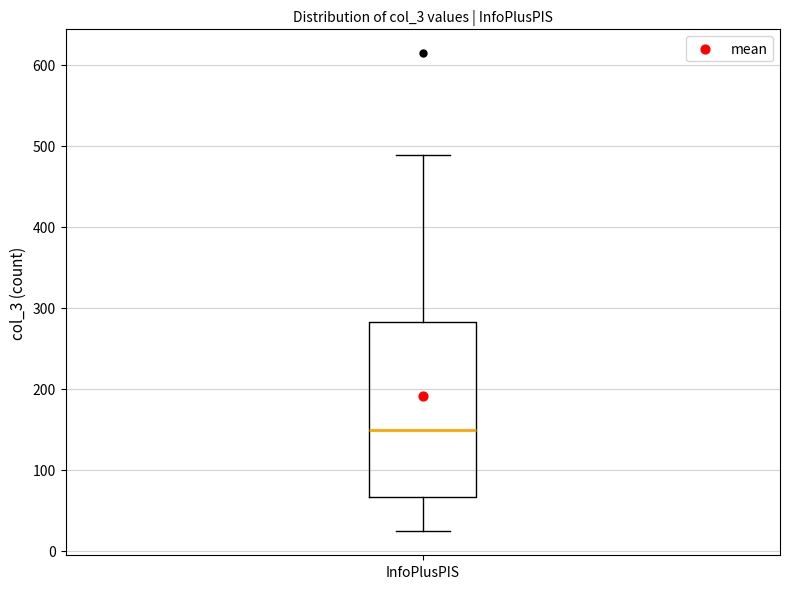

Where does the lower whisker of the box for InfoPlusPIS end on the y-axis? The values are not printed on the chart, so give them approximately, as read against the axis.

20